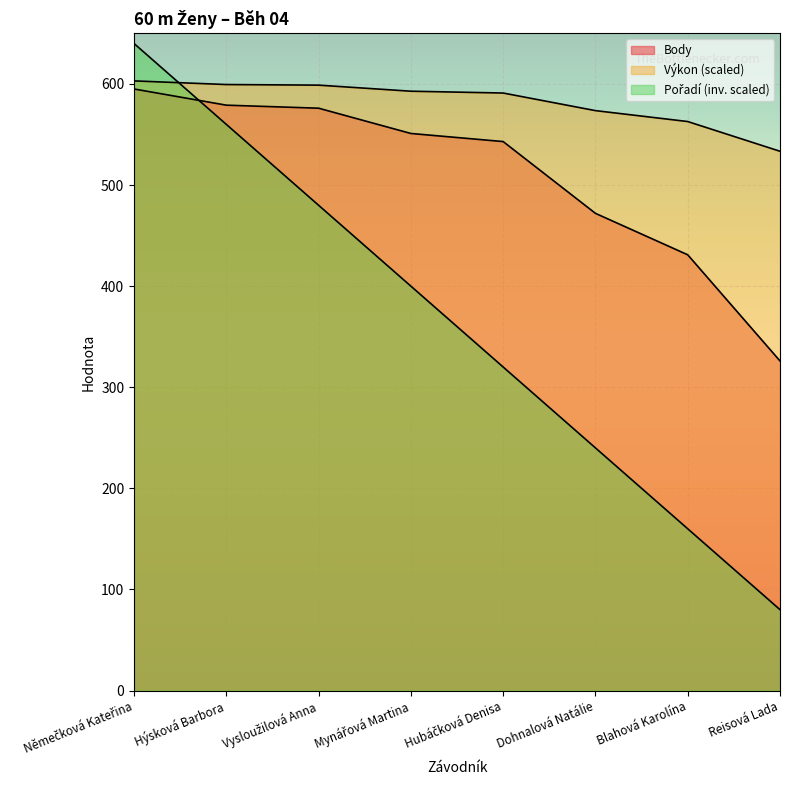

Where do Body and Pořadí first cross each other?

Němečková Kateřina and Hýsková Barbora